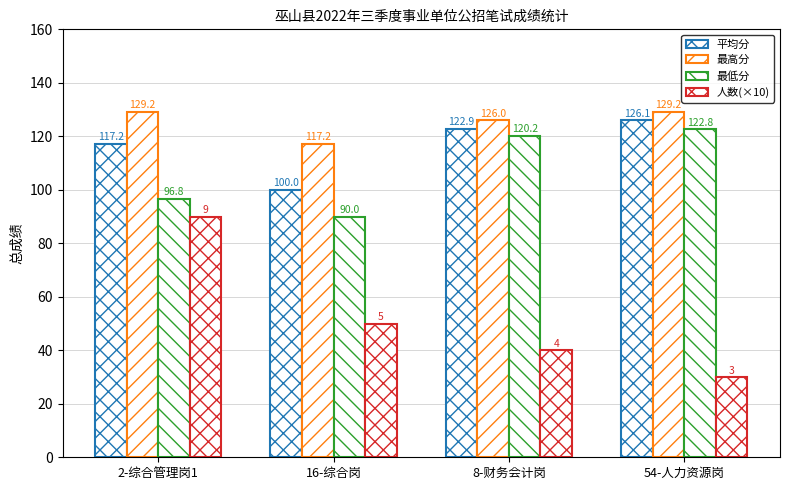

Are the bars horizontal?

No